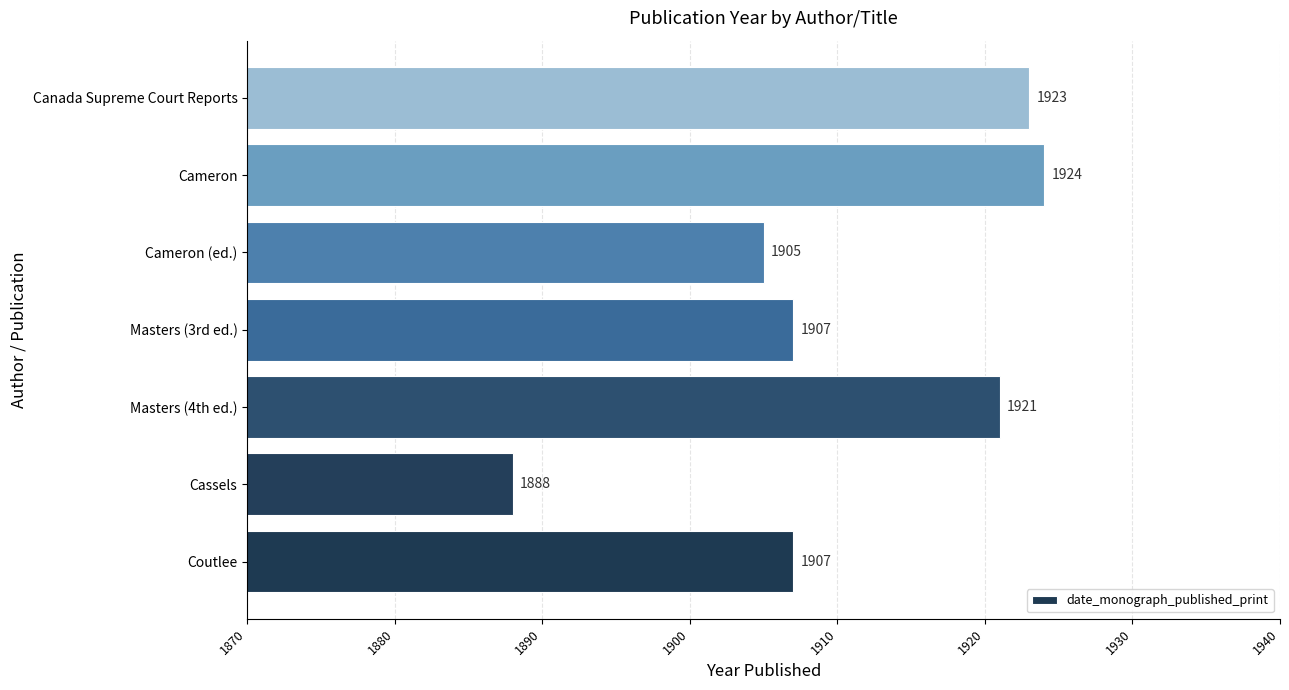

What is the difference between the second highest and second lowest values?

18